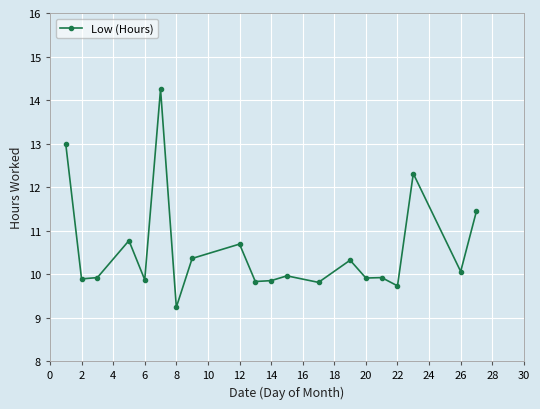

How many lines are shown in the chart?

1